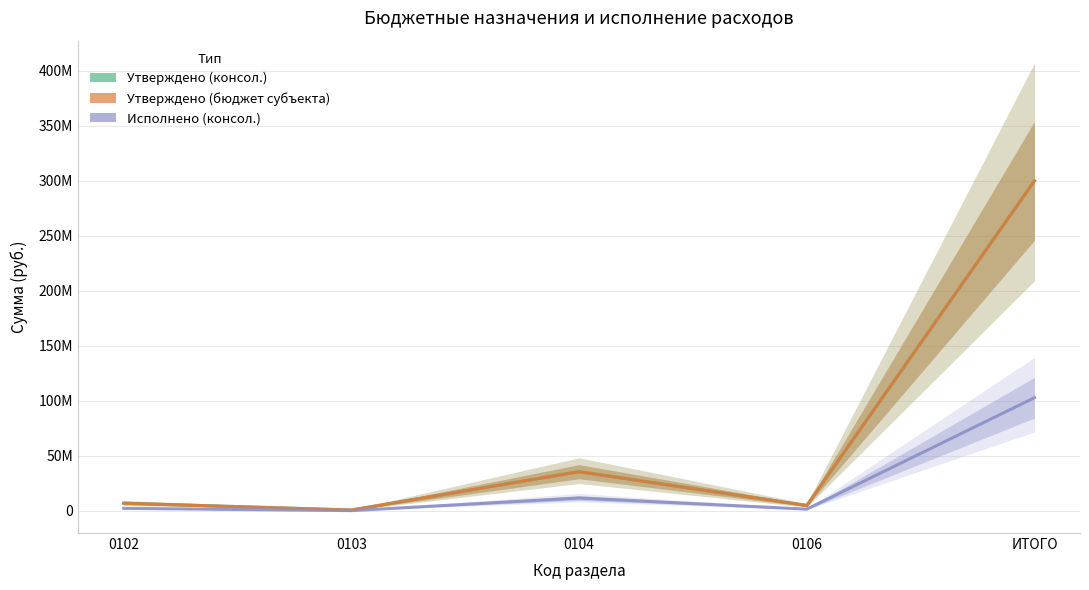

The Утверждено (консол.) series shows 2925368.8 at 0106. True or false?

False